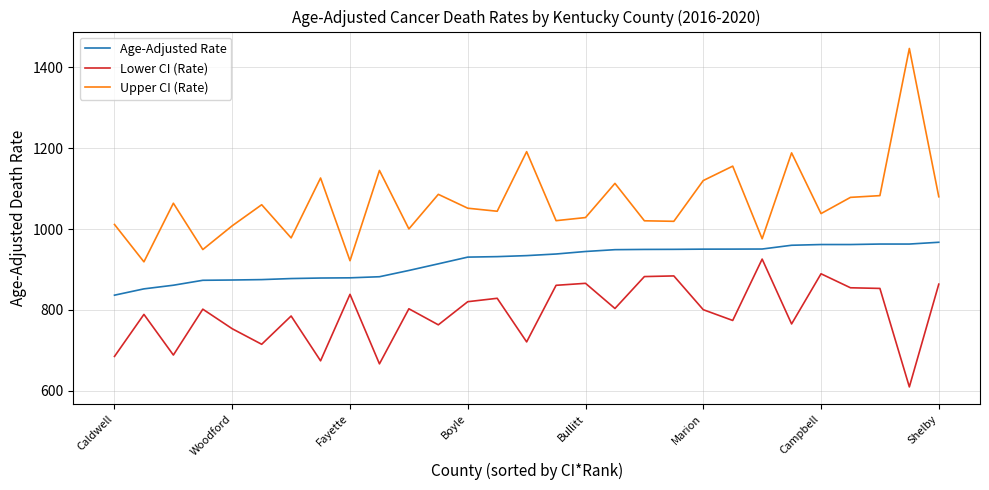

Which series has the widest spread of values?

Upper CI (Rate)